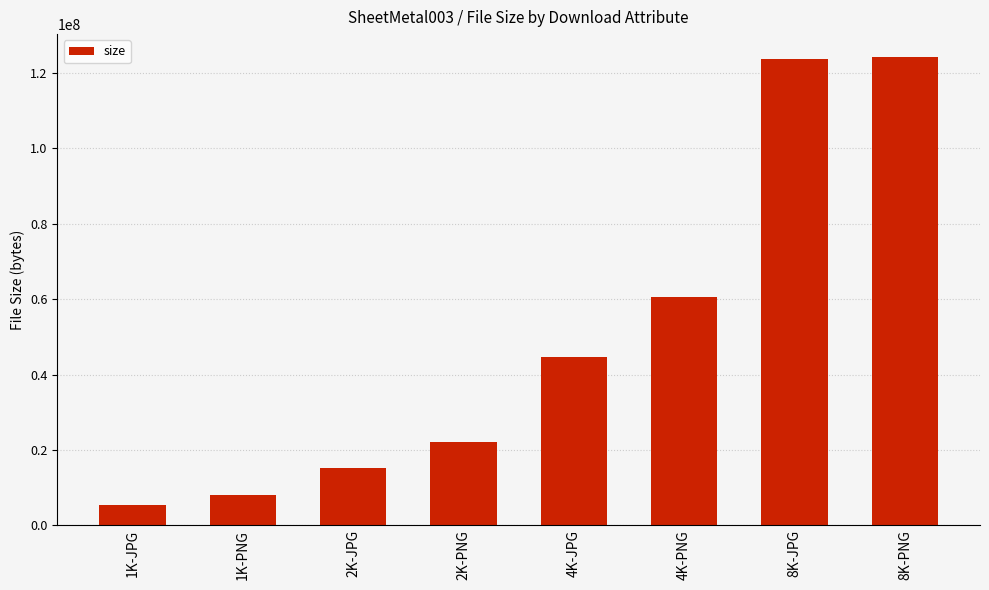

What position from the left is 2K-PNG?

4